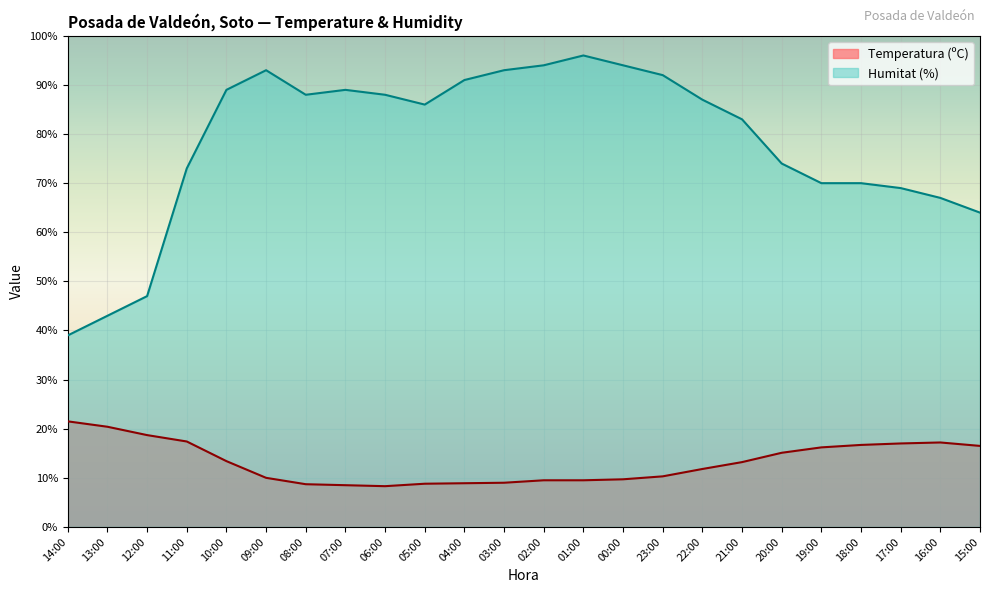

Reading right to left, list all the values displayed in this chart.

Temperatura (ºC): 15:00=16.5	16:00=17.2	17:00=17.0	18:00=16.7	19:00=16.2	20:00=15.1	21:00=13.2	22:00=11.8	23:00=10.3	00:00=9.7	01:00=9.5	02:00=9.5	03:00=9.0	04:00=8.9	05:00=8.8	06:00=8.3	07:00=8.5	08:00=8.7	09:00=10.0	10:00=13.4	11:00=17.4	12:00=18.7	13:00=20.4	14:00=21.5
Humitat (%): 15:00=64.0	16:00=67.0	17:00=69.0	18:00=70.0	19:00=70.0	20:00=74.0	21:00=83.0	22:00=87.0	23:00=92.0	00:00=94.0	01:00=96.0	02:00=94.0	03:00=93.0	04:00=91.0	05:00=86.0	06:00=88.0	07:00=89.0	08:00=88.0	09:00=93.0	10:00=89.0	11:00=73.0	12:00=47.0	13:00=43.0	14:00=39.0